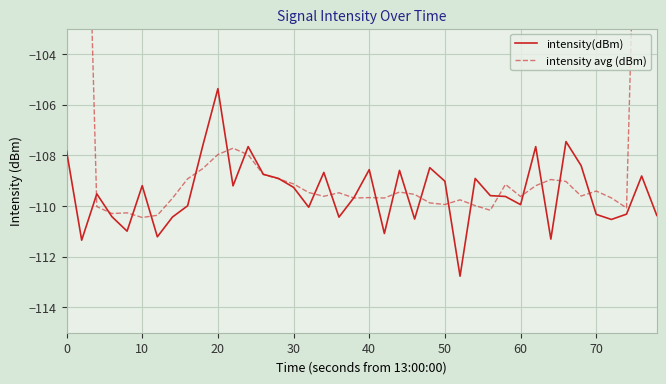

The value of intensity(dBm) at 10 is -109.2. True or false?

True